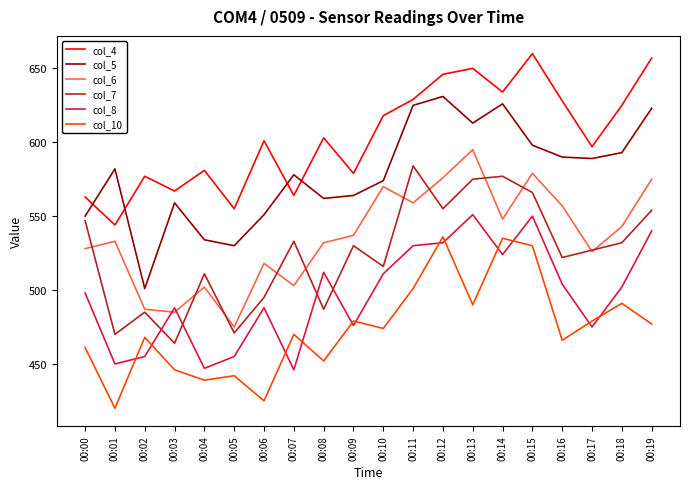

How many values in the col_4 series are below 603?

10